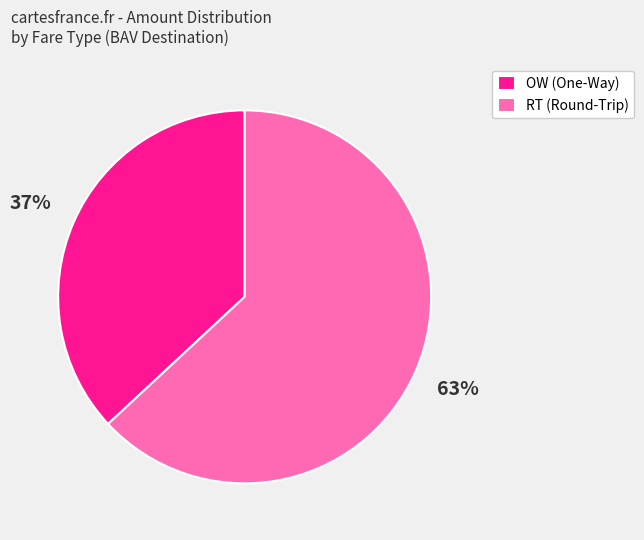

Is it true that OW (One-Way) is 24% of the pie?

False